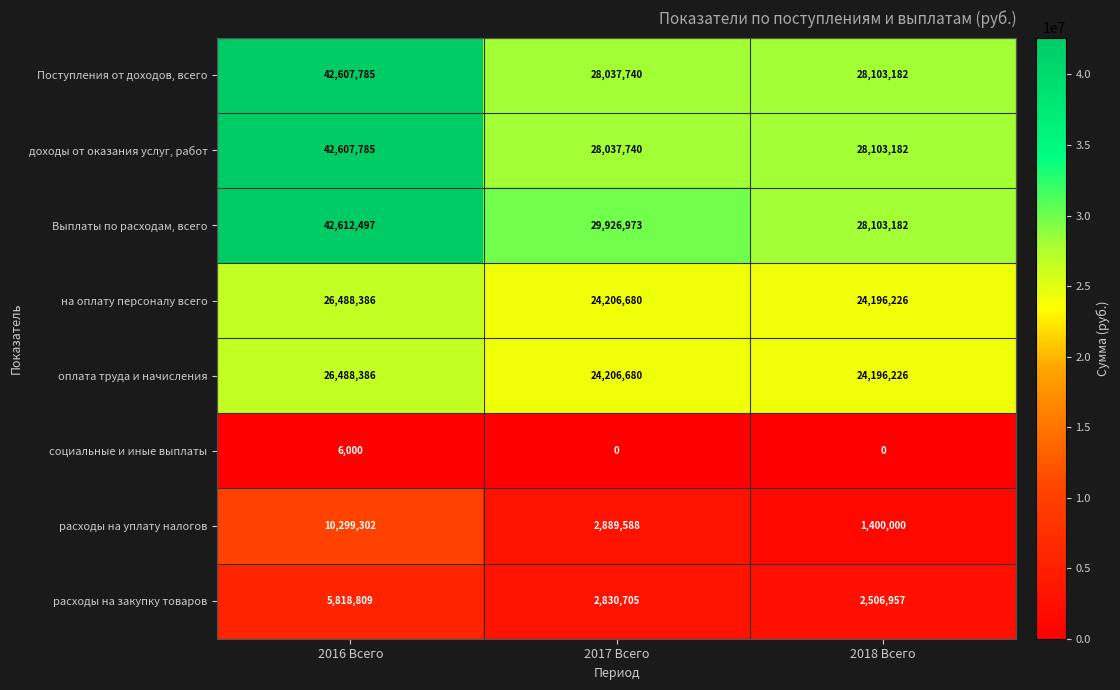

The Выплаты по расходам, всего series shows 11611321 at 2016 Всего. True or false?

False